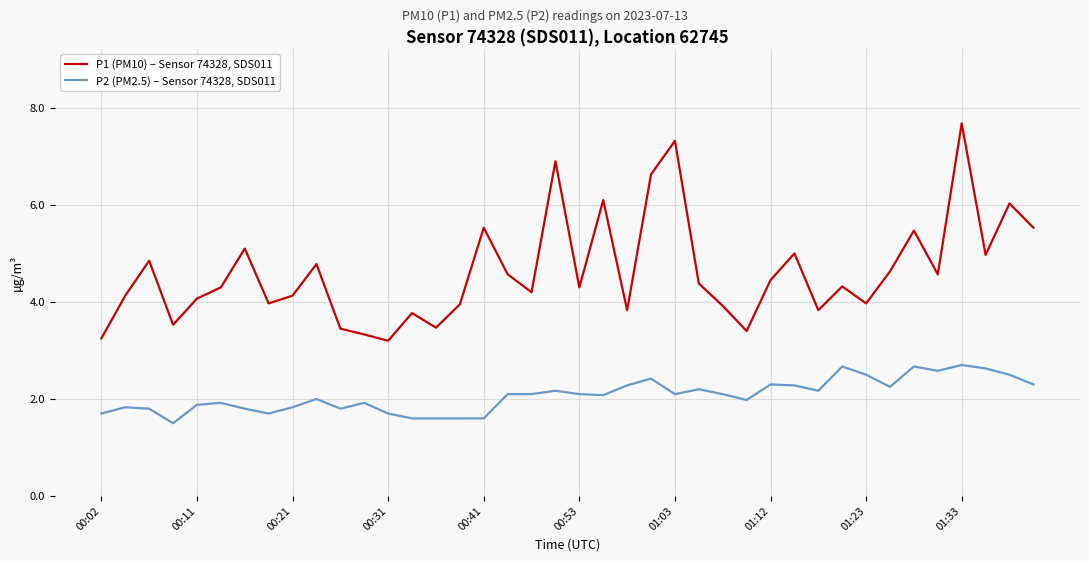

True or false: P1 (PM10) – Sensor 74328, SDS011 and P2 (PM2.5) – Sensor 74328, SDS011 intersect in this chart.

False